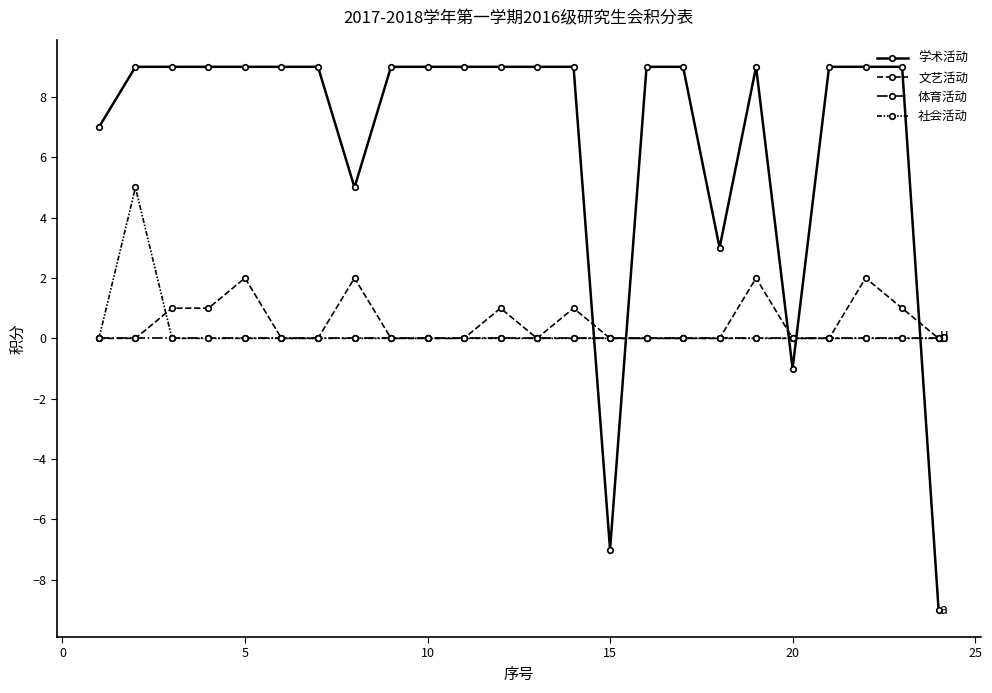

At how many categories does at least one series exceed -7?

24